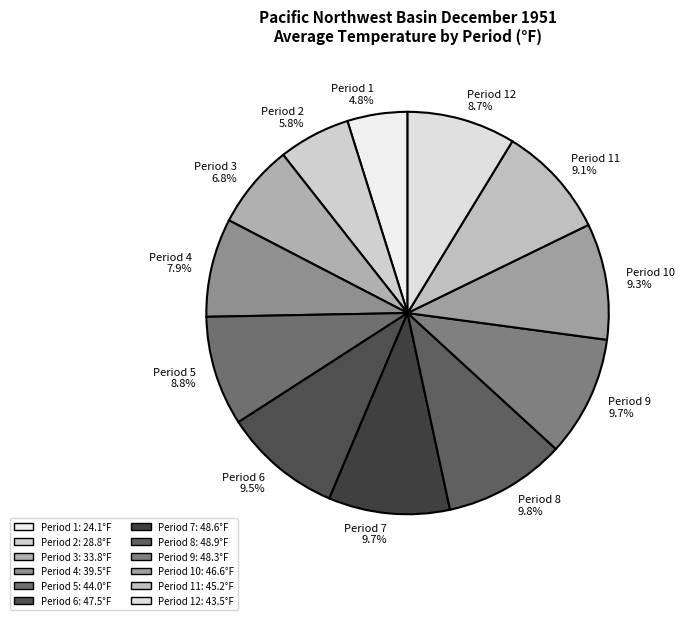

Which category has the smallest portion of the pie?

Period 1 4.8%